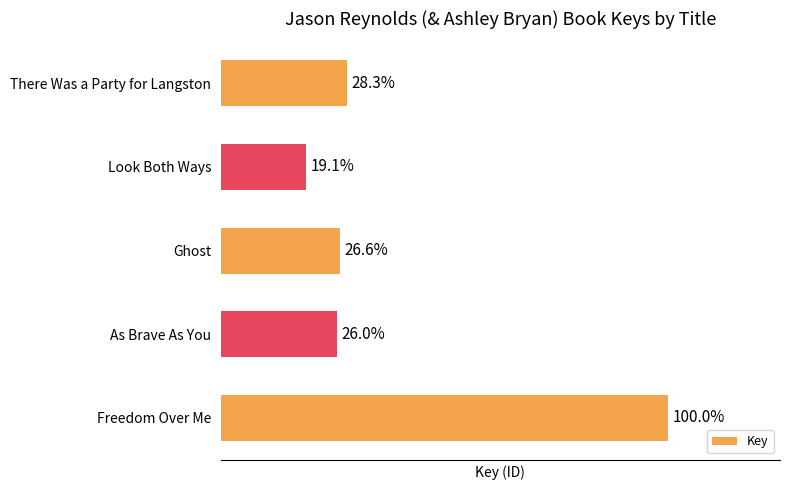

Rank the categories by value from highest to lowest.

4, 0, 2, 3, 1